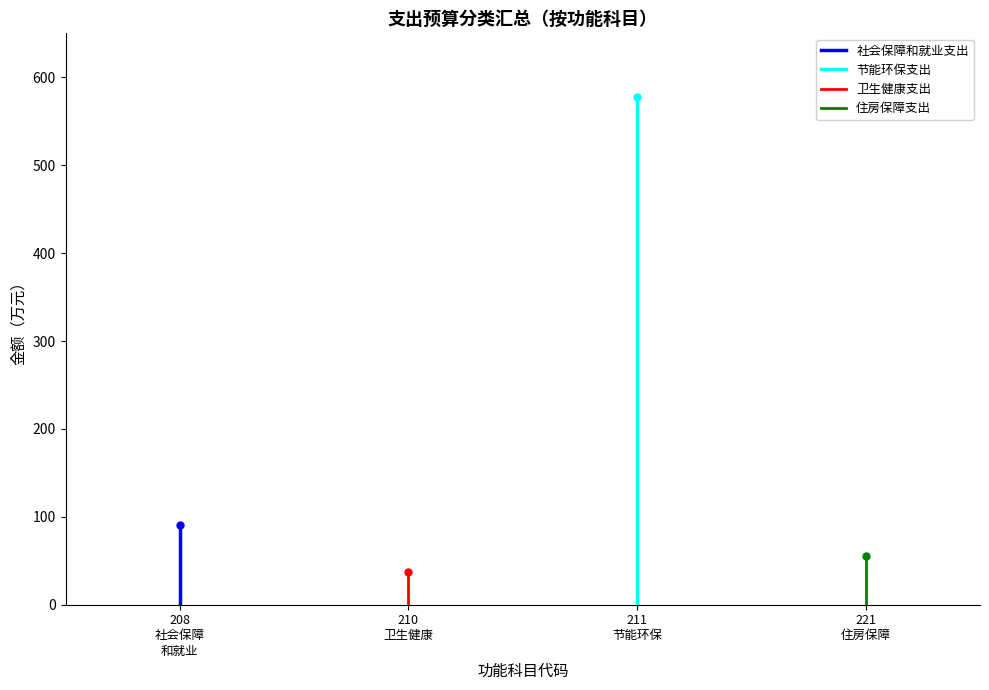

Count the number of data series in this chart.

4